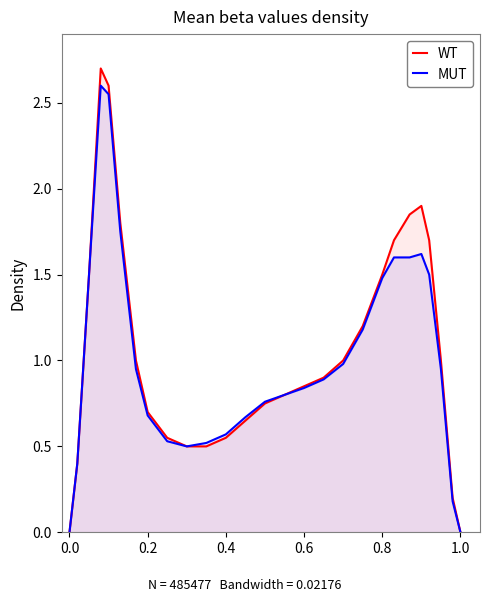

What is the greatest value displayed?

2.7